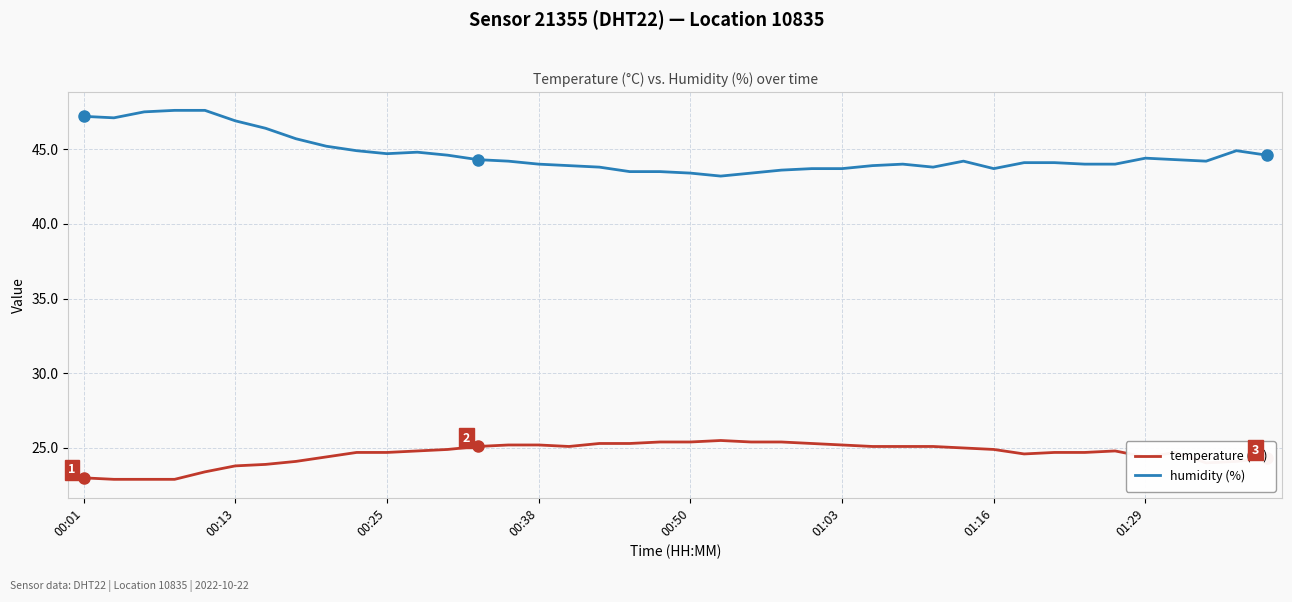

What is the difference between the maximum and minimum values in the temperature (°C) series?

2.6